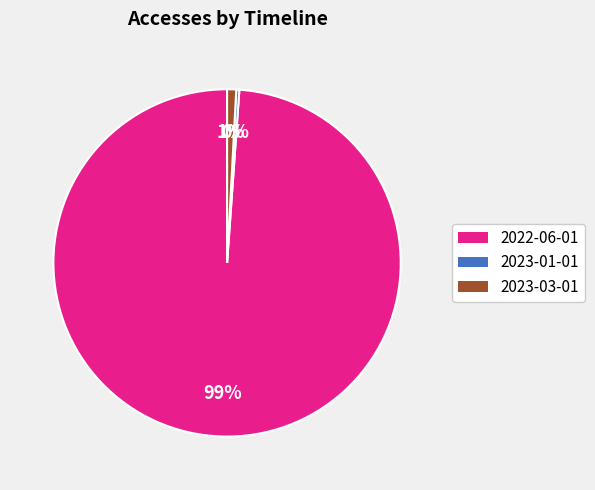

Between 2022-06-01 and 2023-01-01, which is larger?

2022-06-01